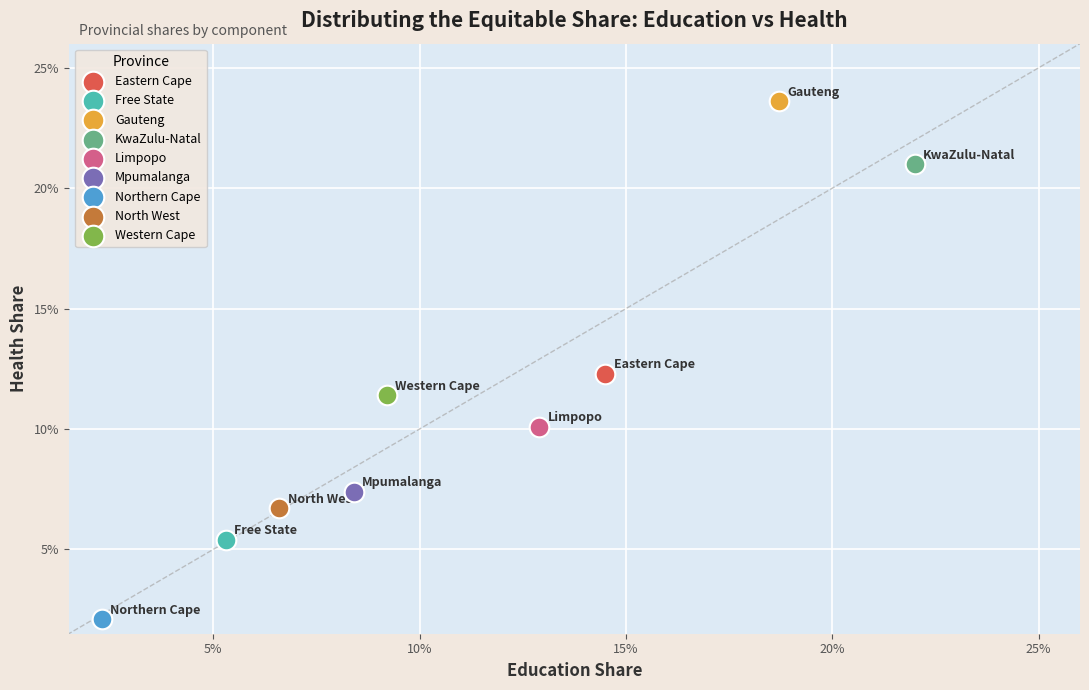

Which series contains the lowest Y value?

Northern Cape